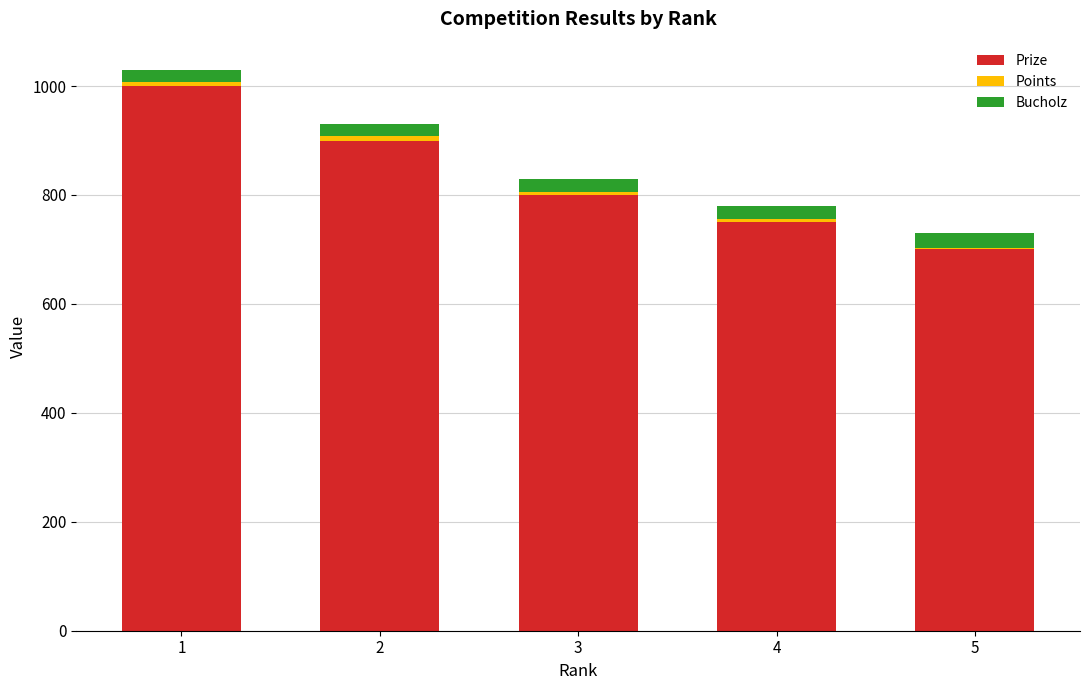

Are the bars grouped side by side (vs. stacked)?

No